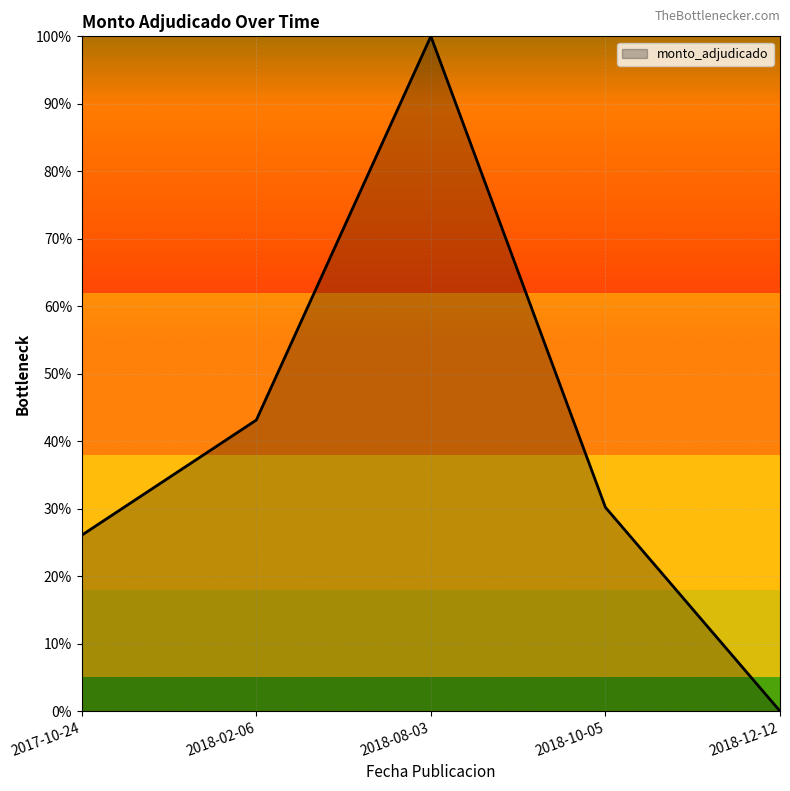

Between 2018-08-03 and 2018-02-06, which is larger?

2018-08-03